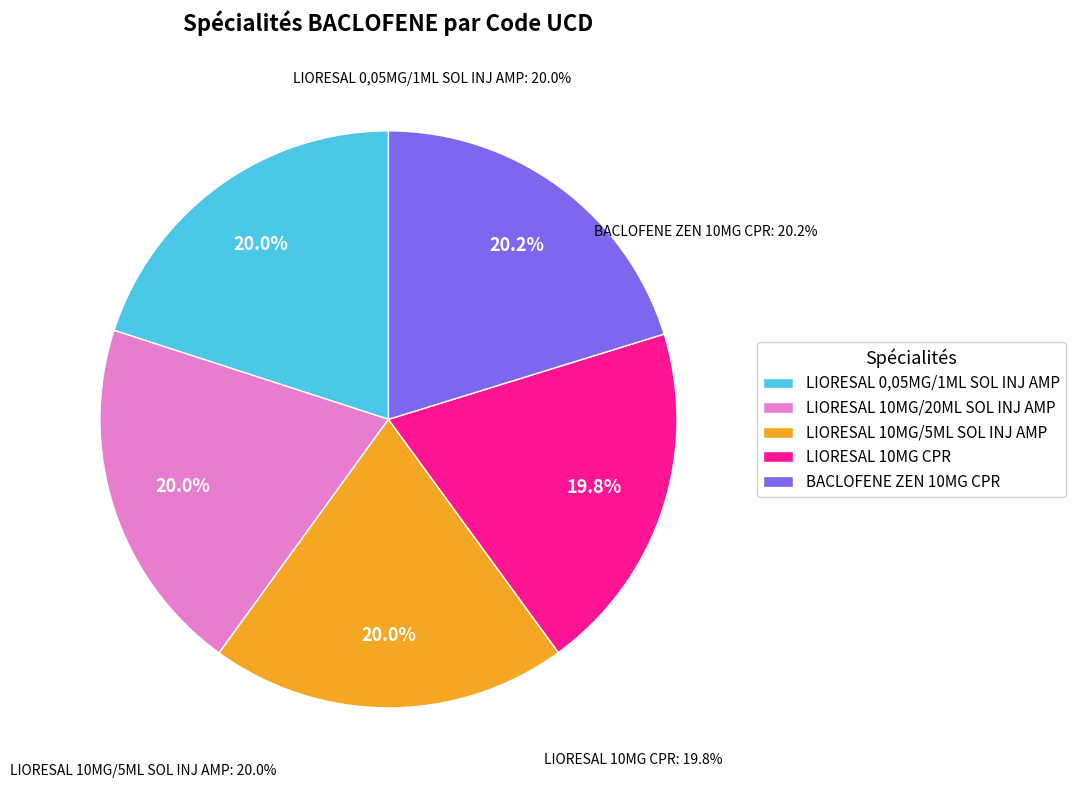

Does LIORESAL 0,05MG/1ML SOL INJ AMP represent more than half of the total?

No